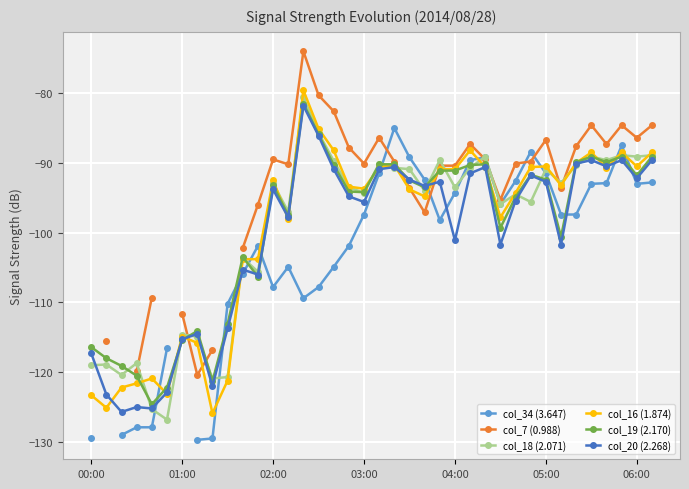

True or false: col_18 (2.071) has a value of -32.5 at 7.

False